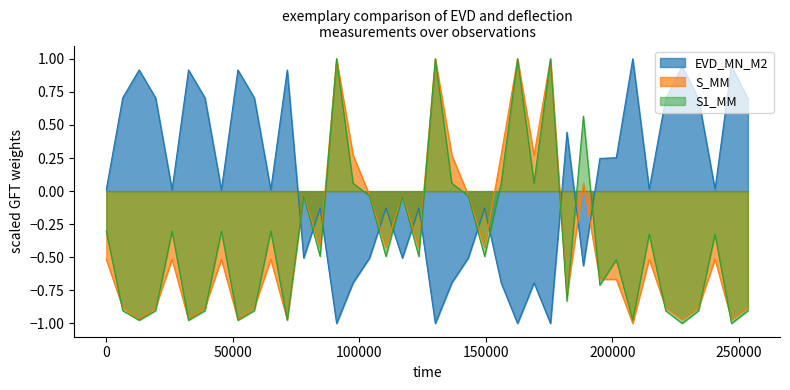

What is the highest value of the S_MM series?

1.0